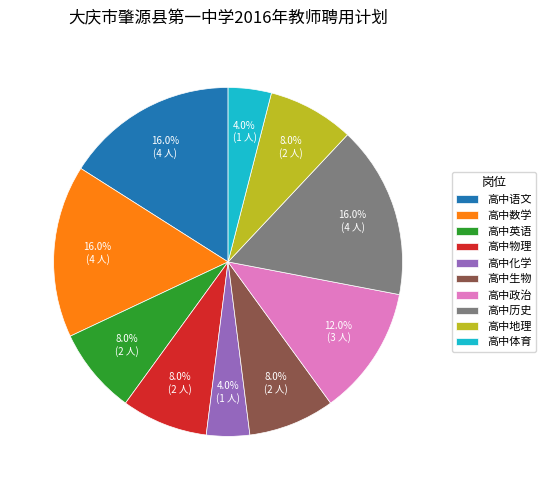

True or false: 高中地理 accounts for 2% of the total.

False